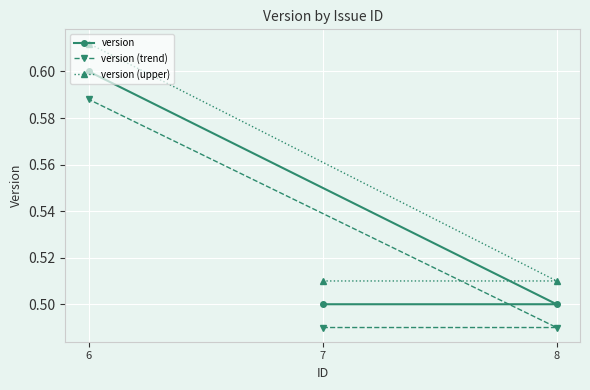

Rank the categories by version value from lowest to highest.

7, 8, 6